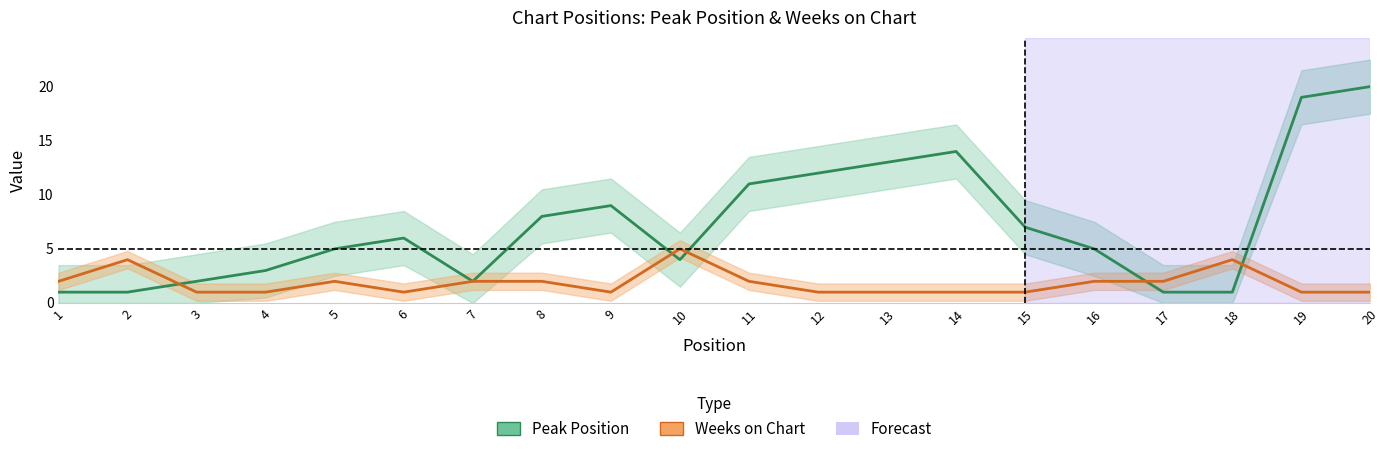

Reading left to right, what are all the values shown in this chart?

Peak Position: 1=1	2=1	3=2	4=3	5=5	6=6	7=2	8=8	9=9	10=4	11=11	12=12	13=13	14=14	15=7	16=5	17=1	18=1	19=19	20=20
Weeks on Chart: 1=2	2=4	3=1	4=1	5=2	6=1	7=2	8=2	9=1	10=5	11=2	12=1	13=1	14=1	15=1	16=2	17=2	18=4	19=1	20=1